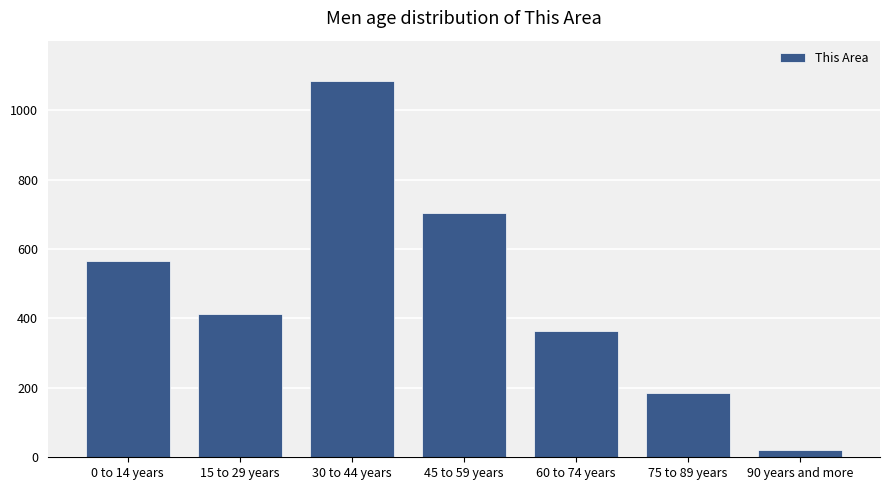

What is the label of the 7th bar from the left?

90 years and more